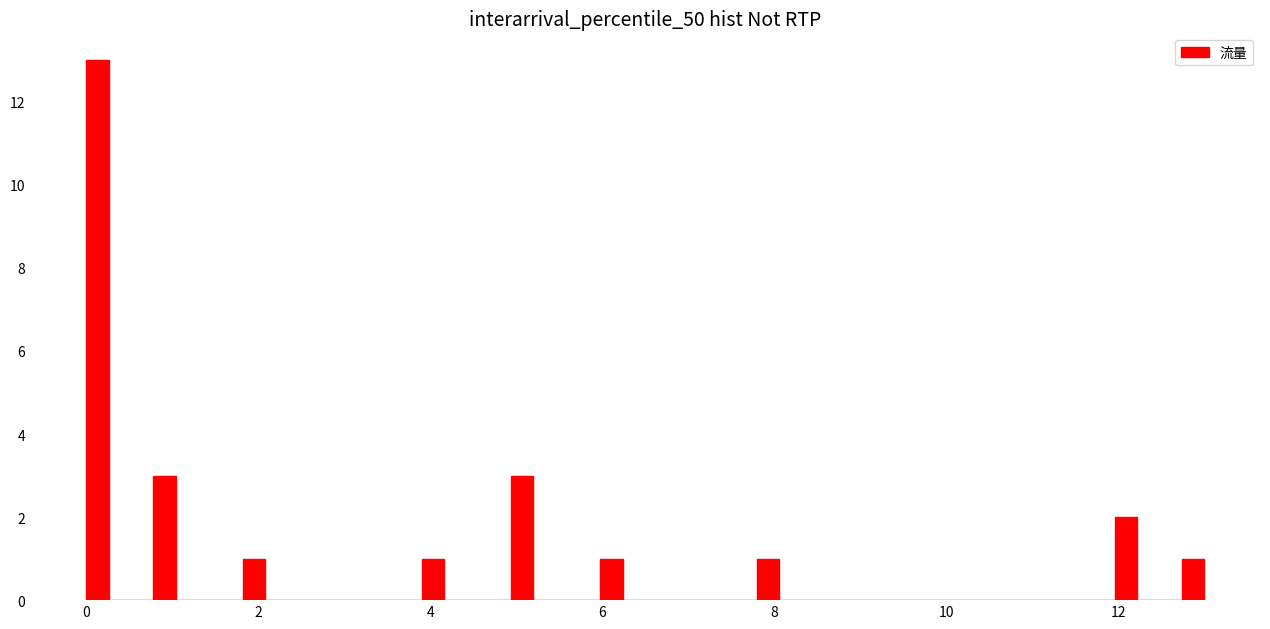

Around what value on the x-axis is the tallest bar? Give the approximate position of its centre, as read against the axis.

0.2